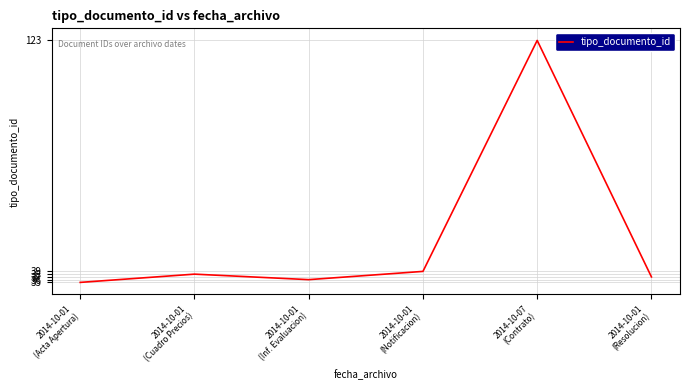

How many interior local peaks (higher than both neighbors) does the data have?

2